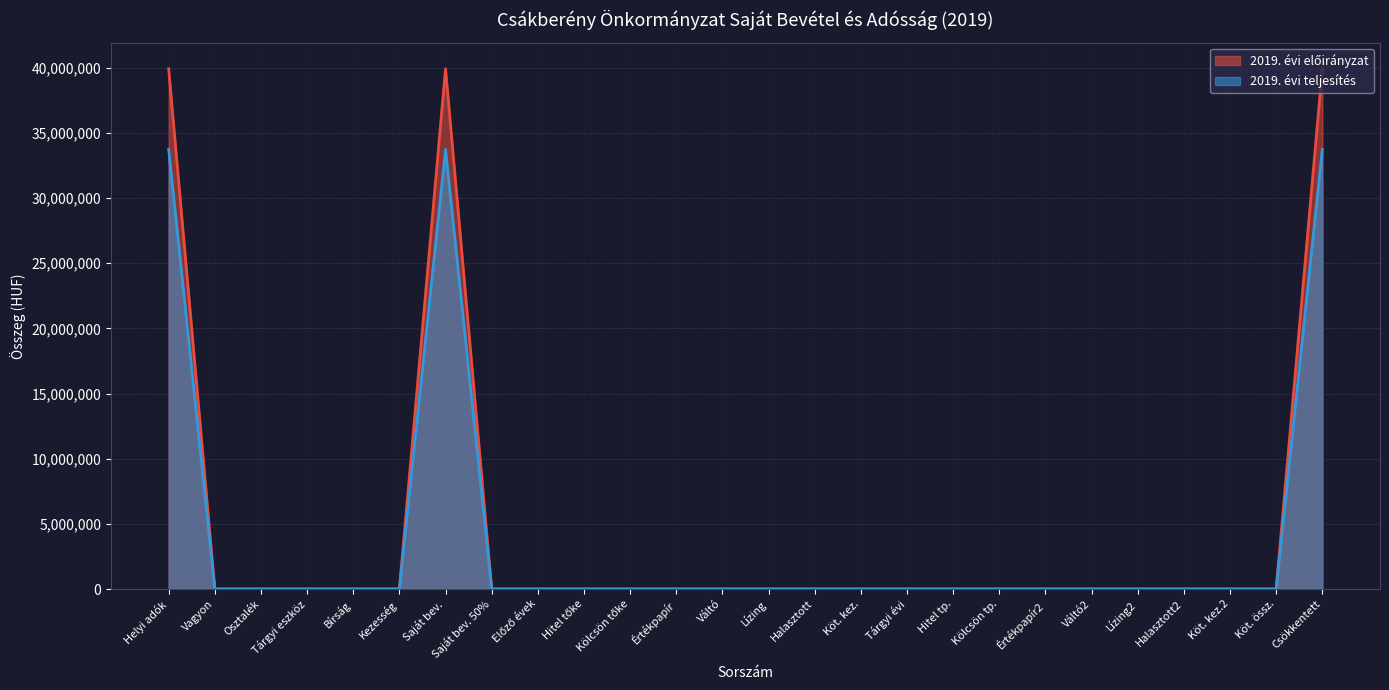

Reading right to left, list all the values displayed in this chart.

2019. évi előirányzat: 39925207	0	0	0	0	0	0	0	0	0	0	0	0	0	0	0	0	0	0	39925207	0	0	0	0	0	39925207
2019. évi teljesítés: 33746625	0	0	0	0	0	0	0	0	0	0	0	0	0	0	0	0	0	0	33746625	0	0	0	0	0	33746625